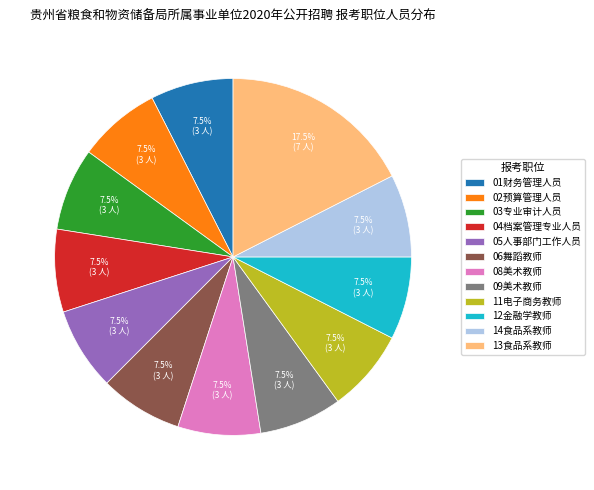

Does 03专业审计人员 represent more than half of the total?

No